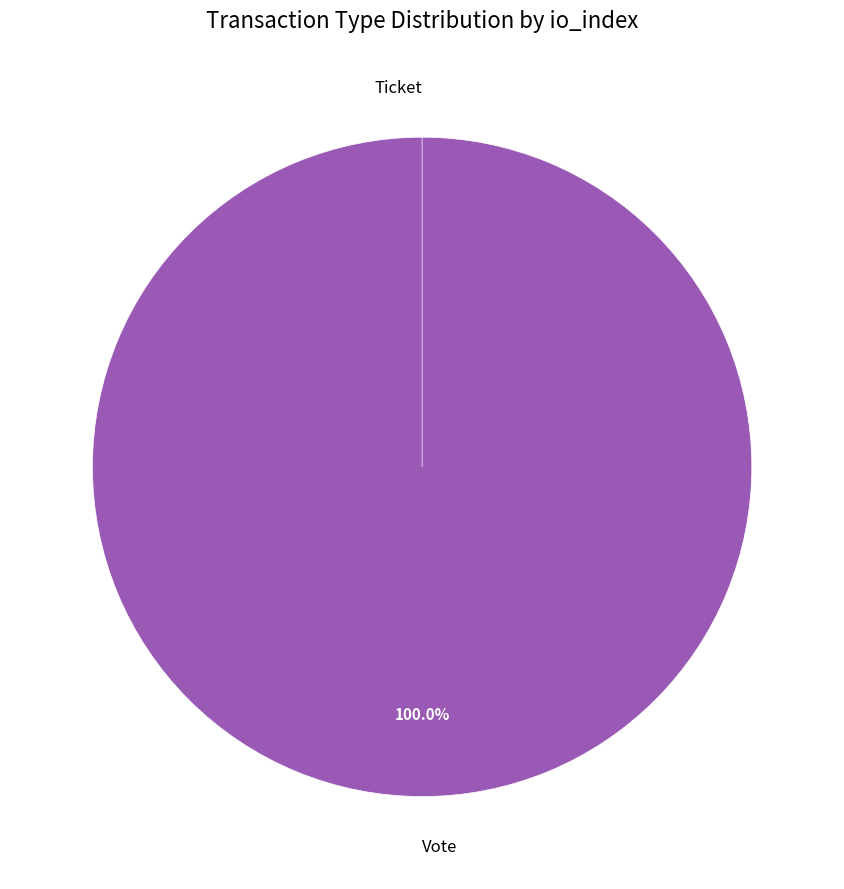

Which slice is the largest?

Vote